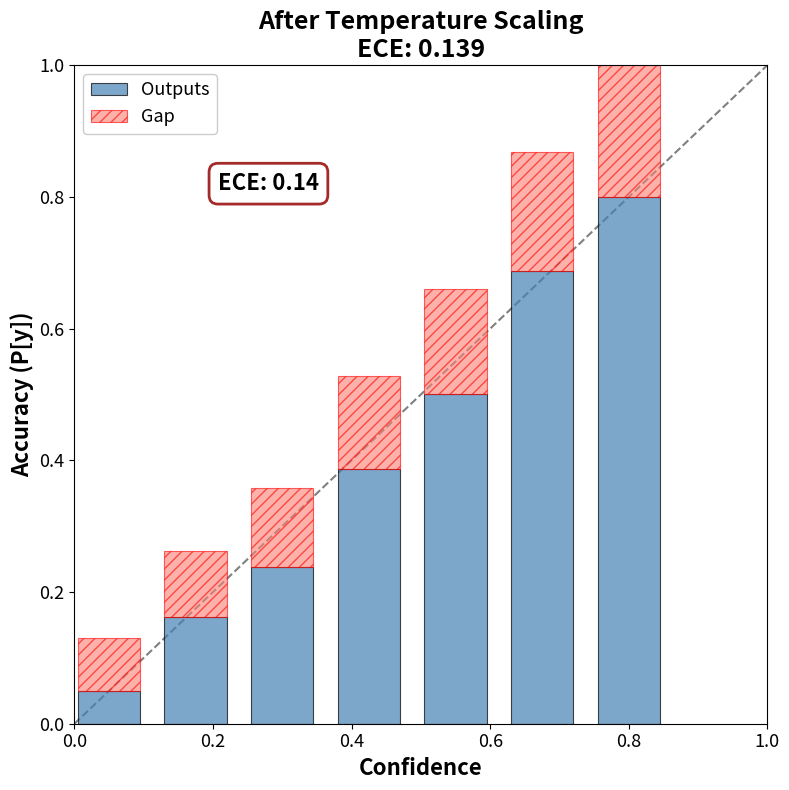

What is the highest value of the Outputs series?

0.8